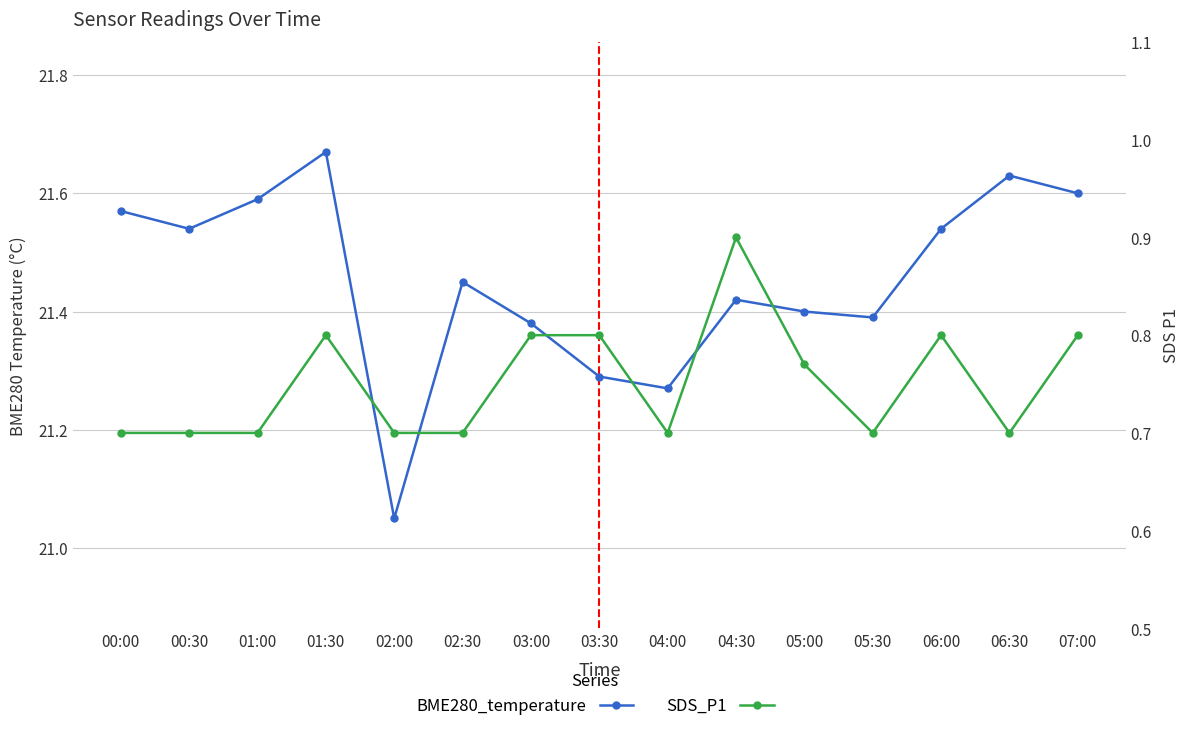

What is the difference between the SDS_P1 values at 01:30 and 00:00?

0.1